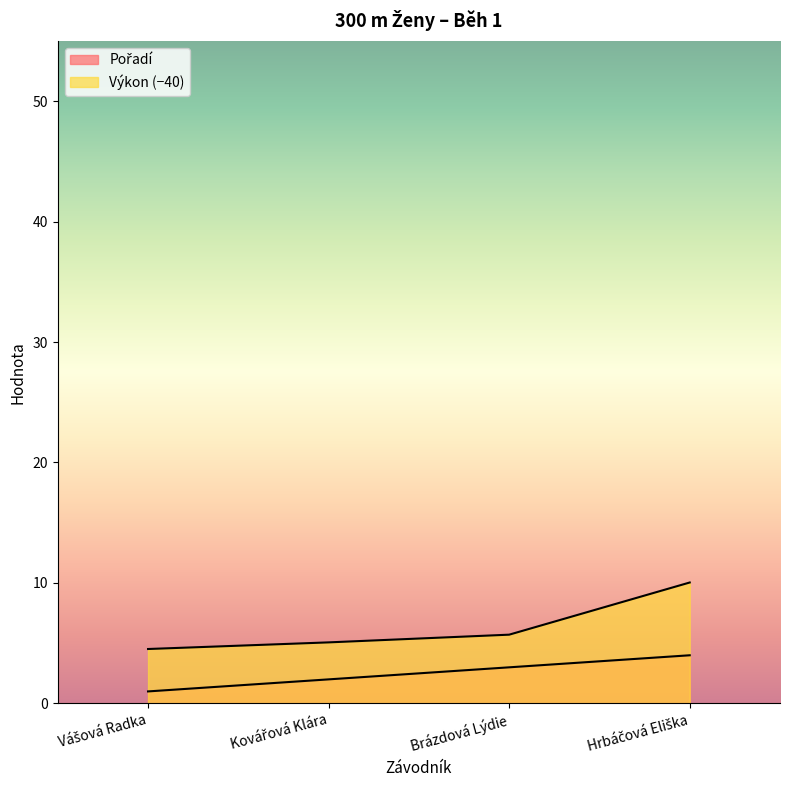

How many lines are shown in the chart?

2